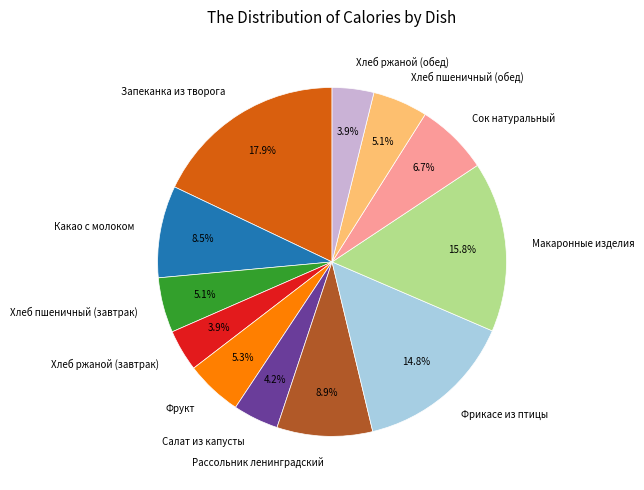

How many segments does this pie chart have?

12